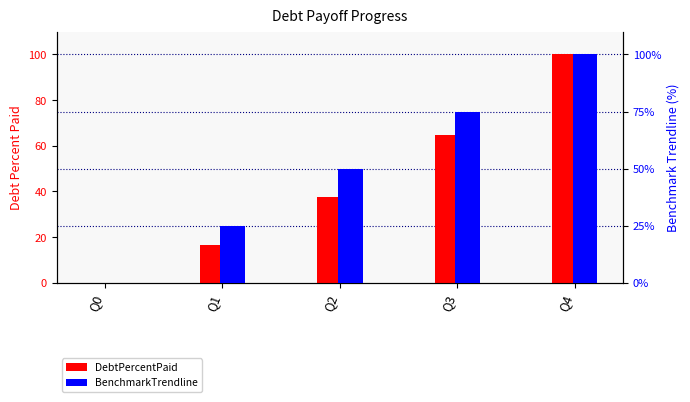

Which category has the highest value in the DebtPercentPaid series?

Q4